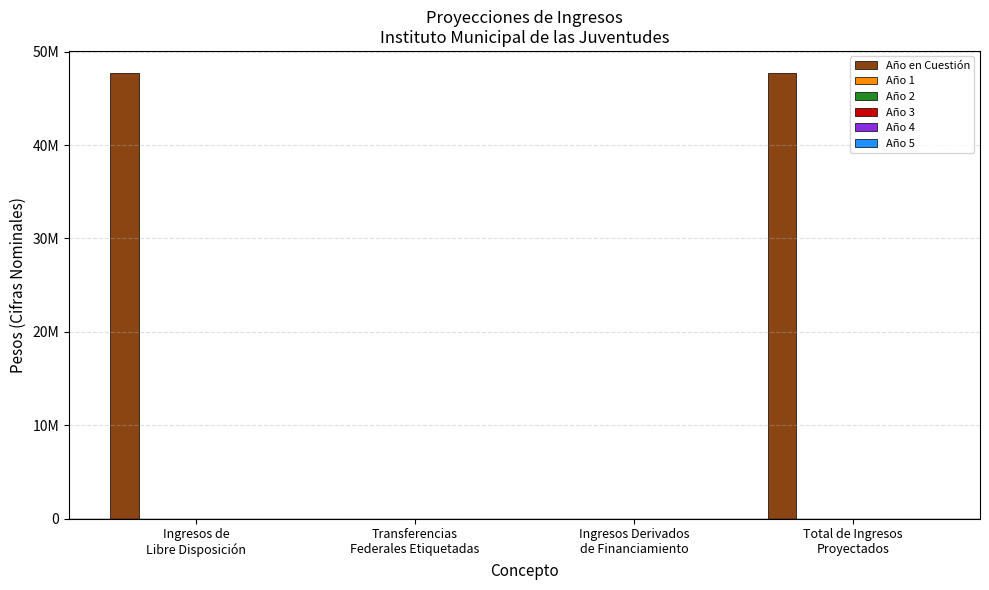

Are the bars horizontal?

No